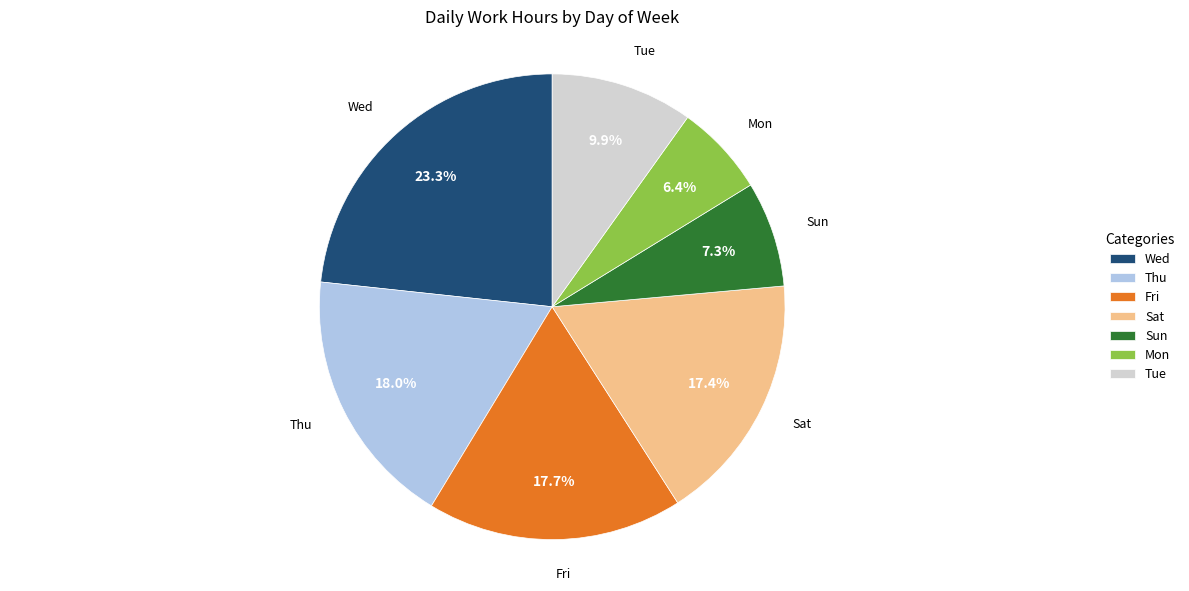

Which slice is the smallest?

Mon